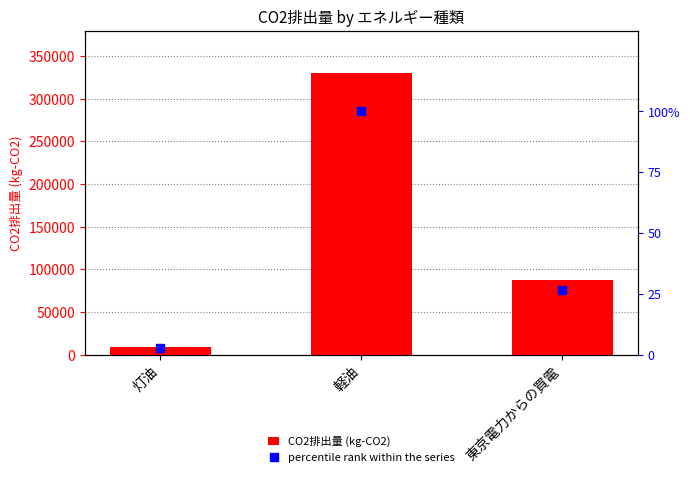

At how many categories does at least one series exceed 63142?

2